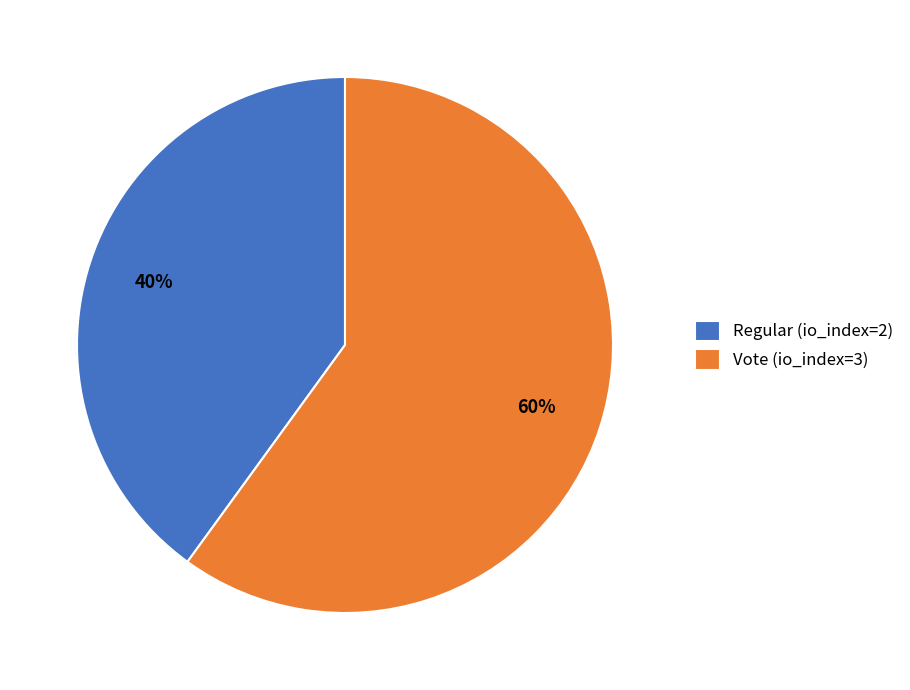

How many segments does this pie chart have?

2